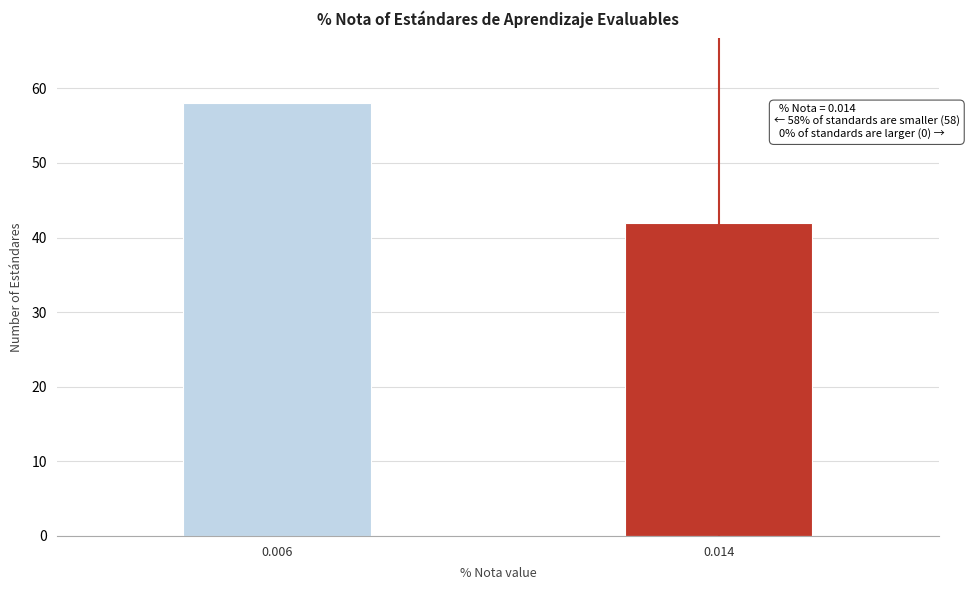

Reading right to left, list all the values displayed in this chart.

0.014=42	0.006=58